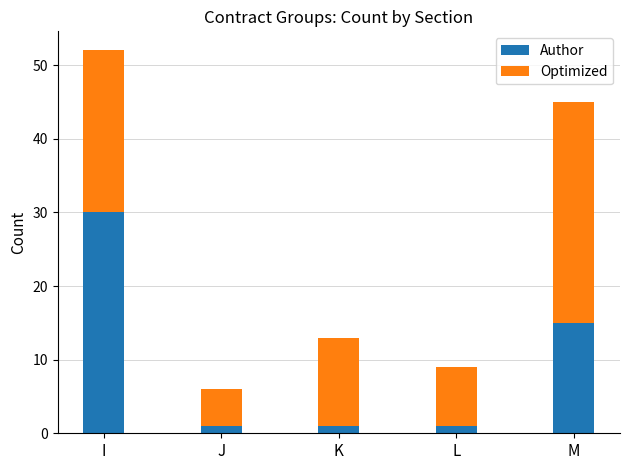

At which label does Author reach its peak?

I